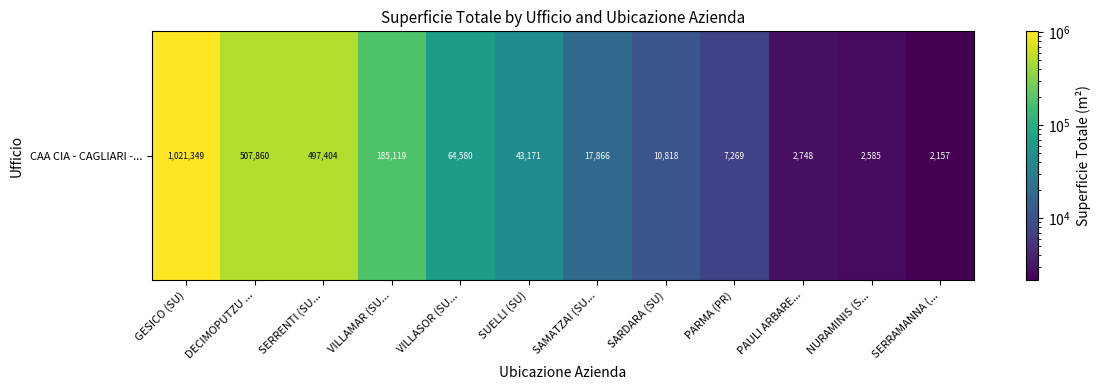

What is the sum of all values?

2362926